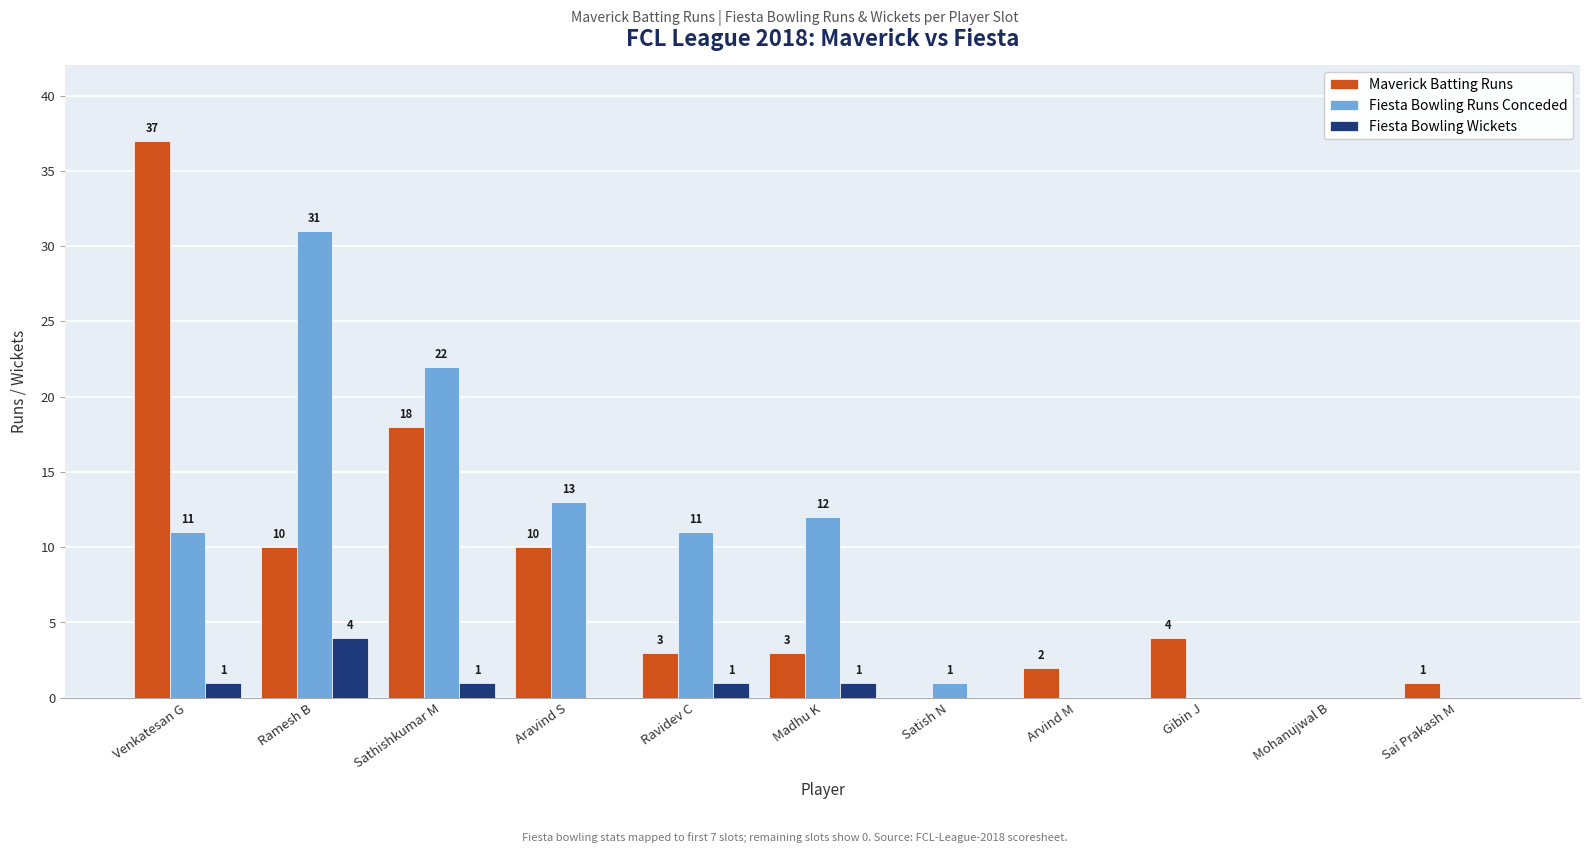

Reading left to right, transcribe all the data shown in this chart.

Maverick Batting Runs: 37	10	18	10	3	3	0	2	4	0	1
Fiesta Bowling Runs Conceded: 11	31	22	13	11	12	1	0	0	0	0
Fiesta Bowling Wickets: 1	4	1	0	1	1	0	0	0	0	0